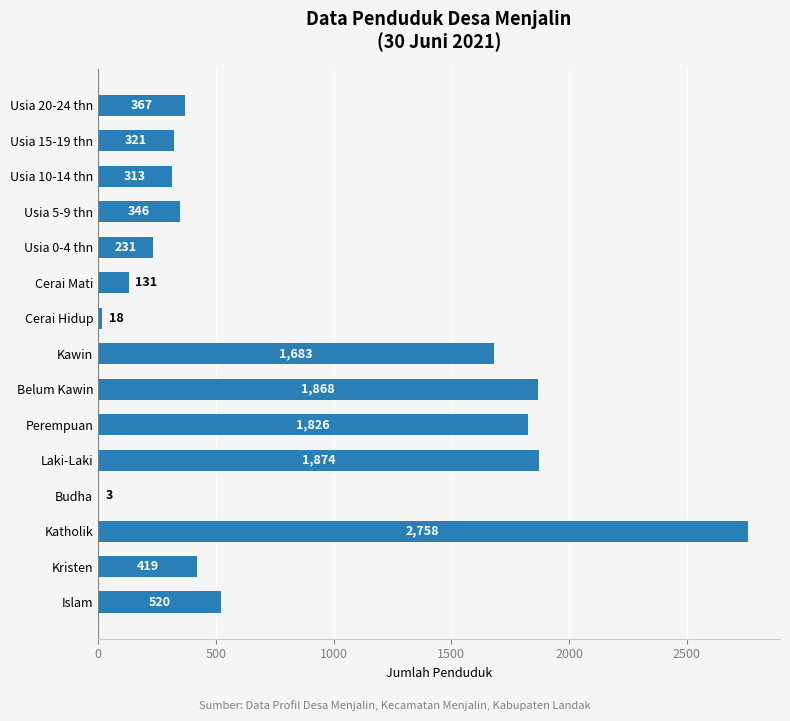

Reading bottom to top, list all the values displayed in this chart.

Islam=520	Kristen=419	Katholik=2758	Budha=3	Laki-Laki=1874	Perempuan=1826	Belum Kawin=1868	Kawin=1683	Cerai Hidup=18	Cerai Mati=131	Usia 0-4 thn=231	Usia 5-9 thn=346	Usia 10-14 thn=313	Usia 15-19 thn=321	Usia 20-24 thn=367